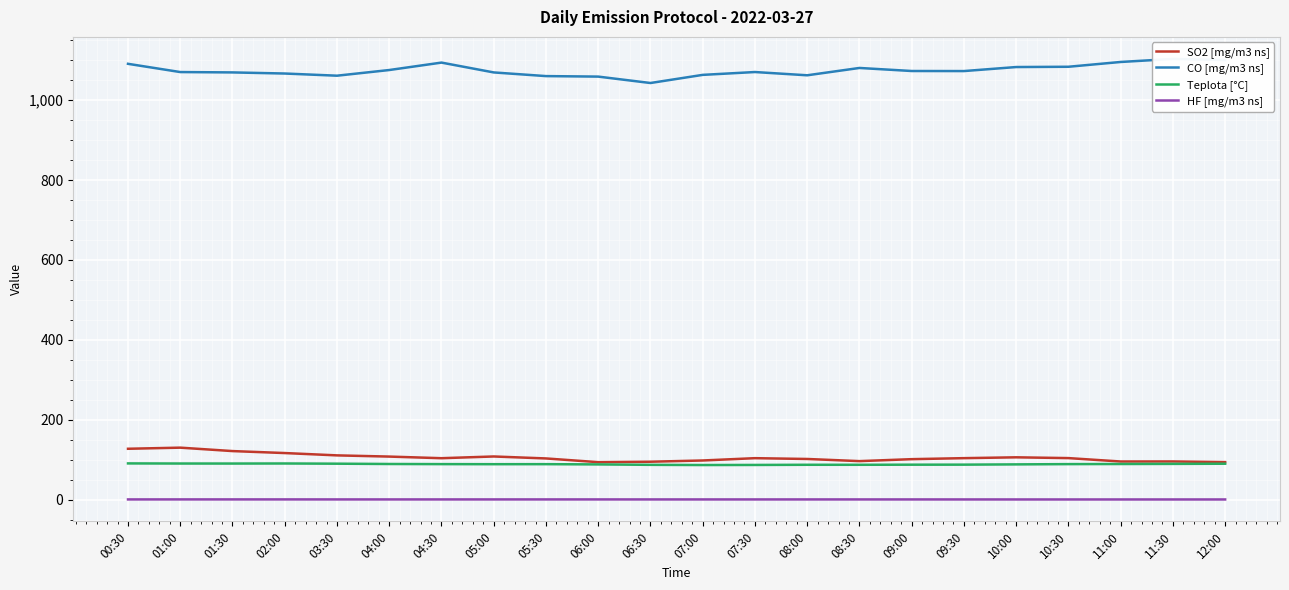

What is the maximum value for HF [mg/m3 ns]?

0.4